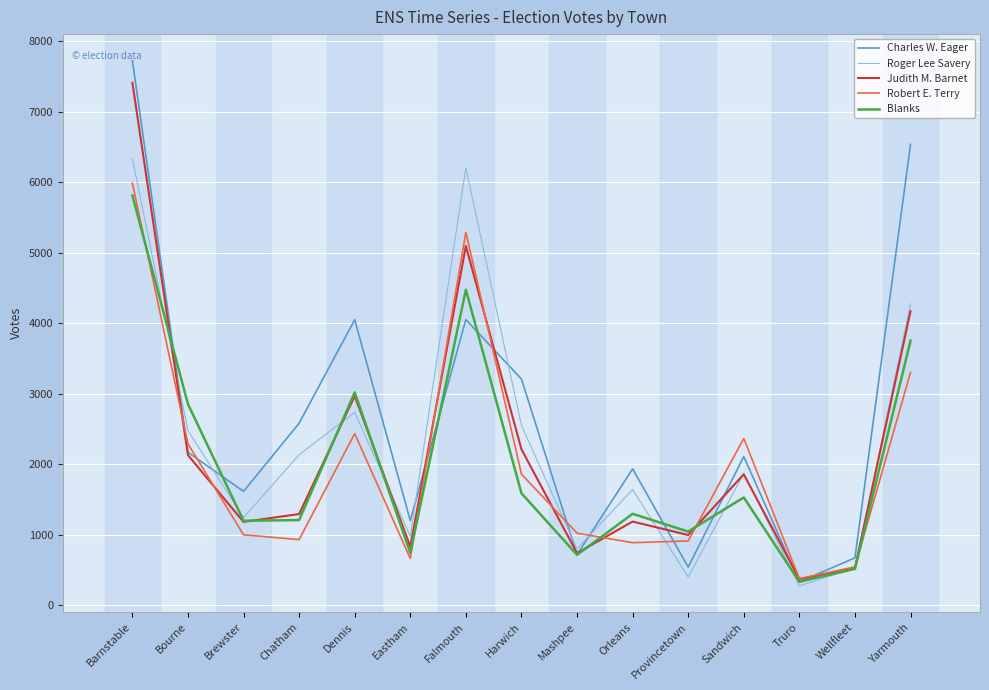

What are all the series names shown in the legend?

Charles W. Eager, Roger Lee Savery, Judith M. Barnet, Robert E. Terry, Blanks